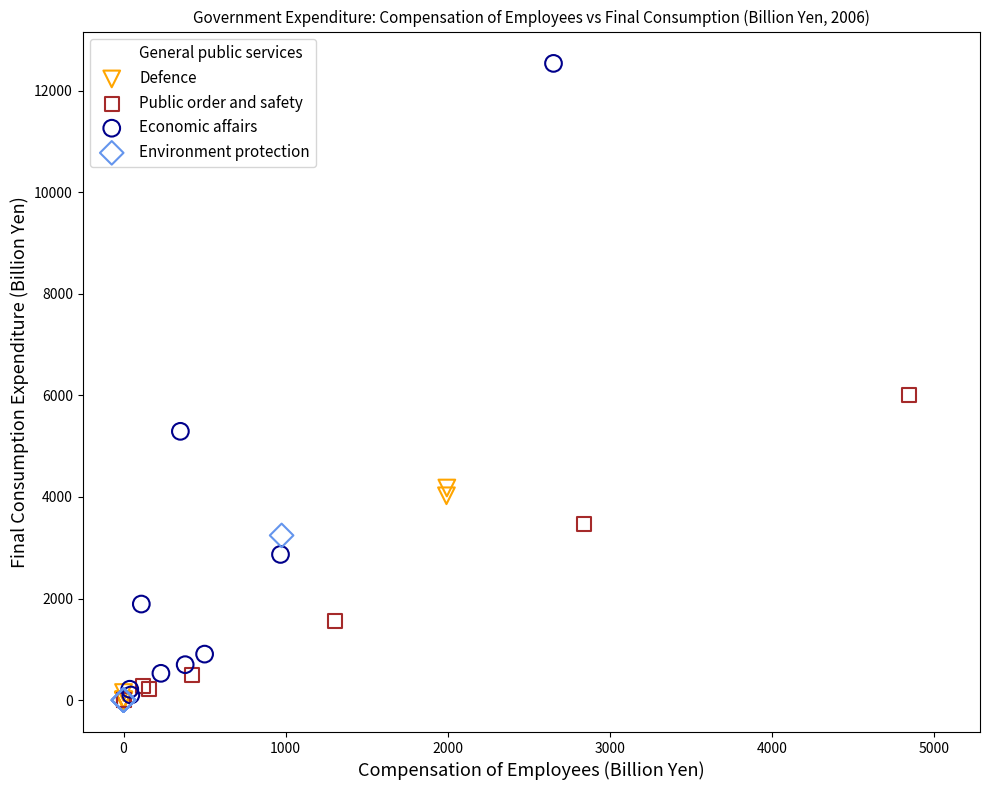

Which series has the widest spread of Y values?

Economic affairs